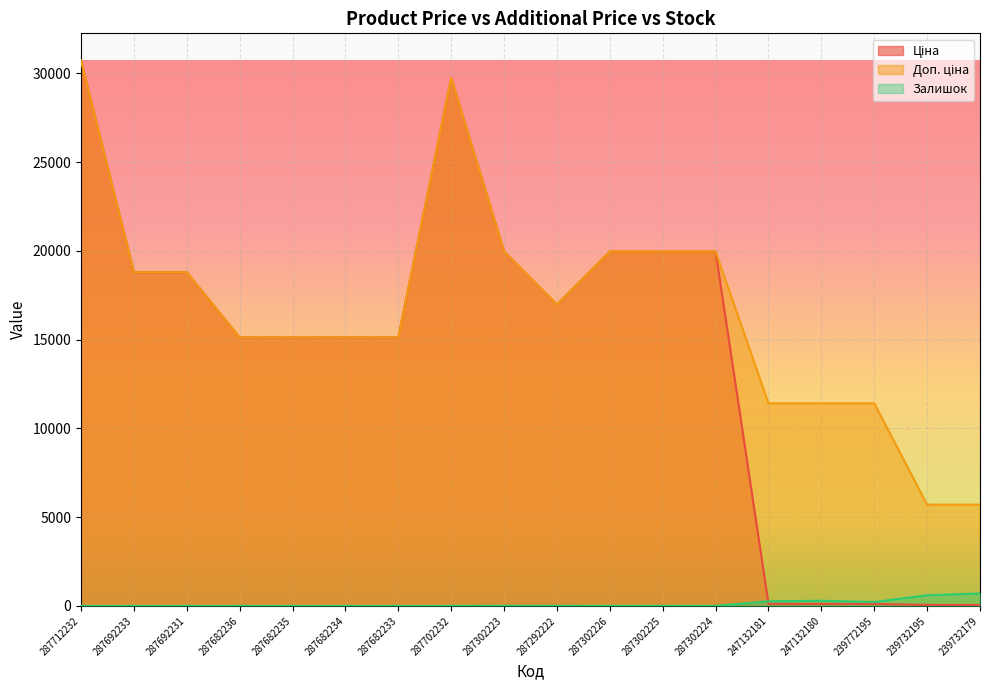

How many distinct data groups are displayed?

3